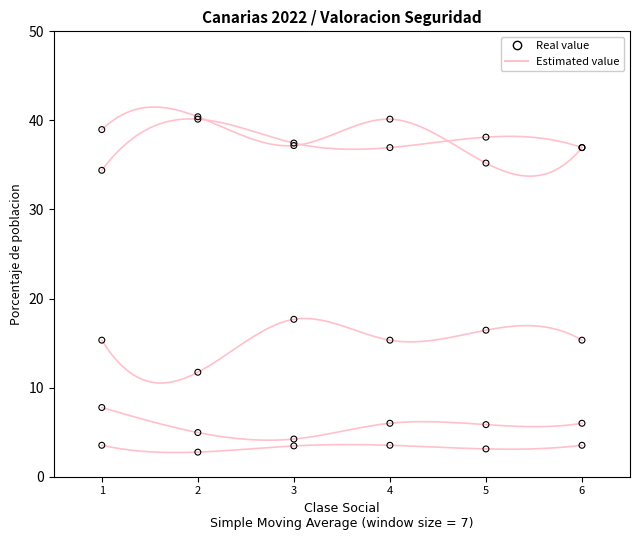

Which series reaches the maximum Y coordinate?

Muy seguro/a